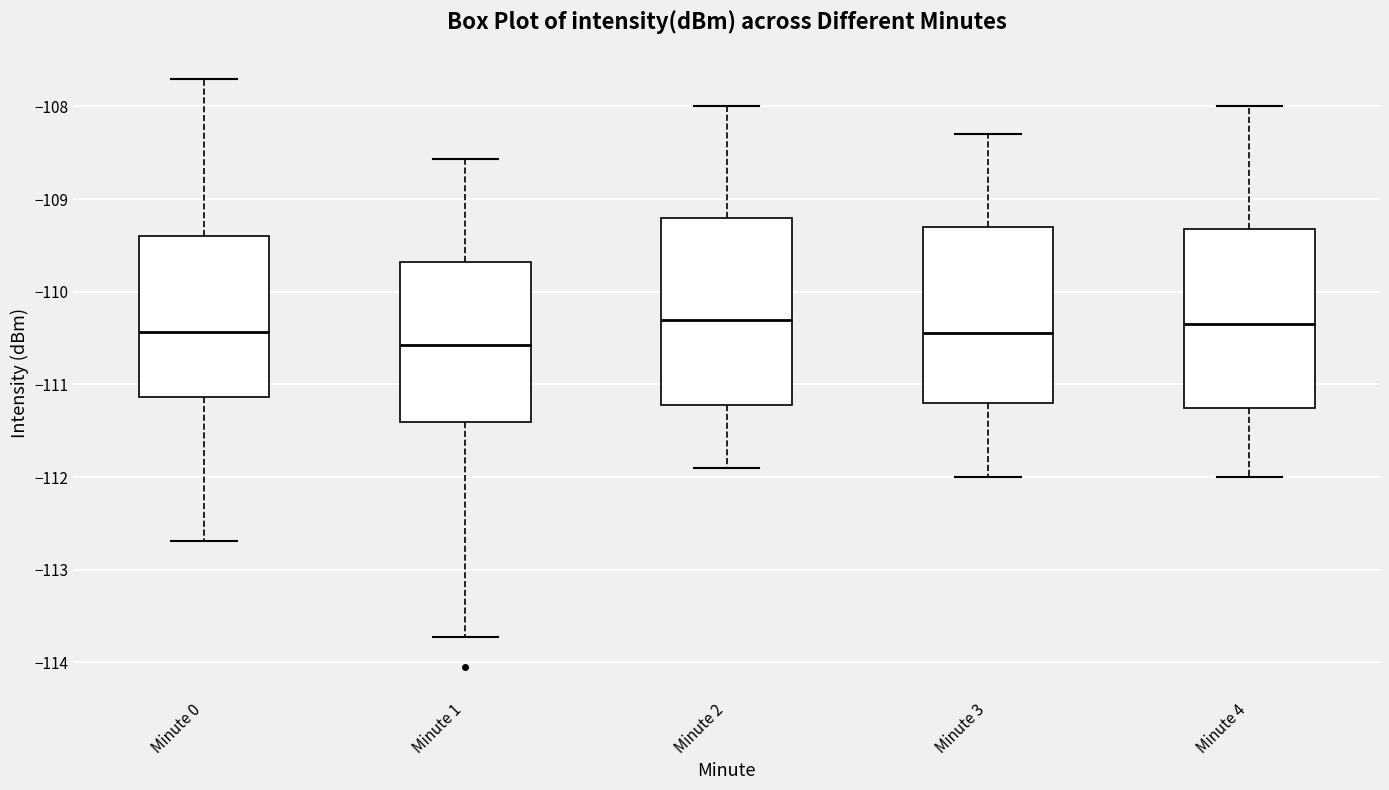

Reading left to right, transcribe this box plot: for each box, give where its median line is, the range the box spans, and where its two whiskers end, as read against the y-axis. The values are not printed on the chart, so give them approximately, as read against the axis.

Minute 0: median -110.4, box -111.1 to -109.4, whiskers -112.7 to -107.7
Minute 1: median -110.6, box -111.4 to -109.7, whiskers -113.7 to -108.6
Minute 2: median -110.3, box -111.2 to -109.2, whiskers -111.9 to -108.0
Minute 3: median -110.4, box -111.2 to -109.3, whiskers -112.0 to -108.3
Minute 4: median -110.3, box -111.2 to -109.3, whiskers -112.0 to -108.0